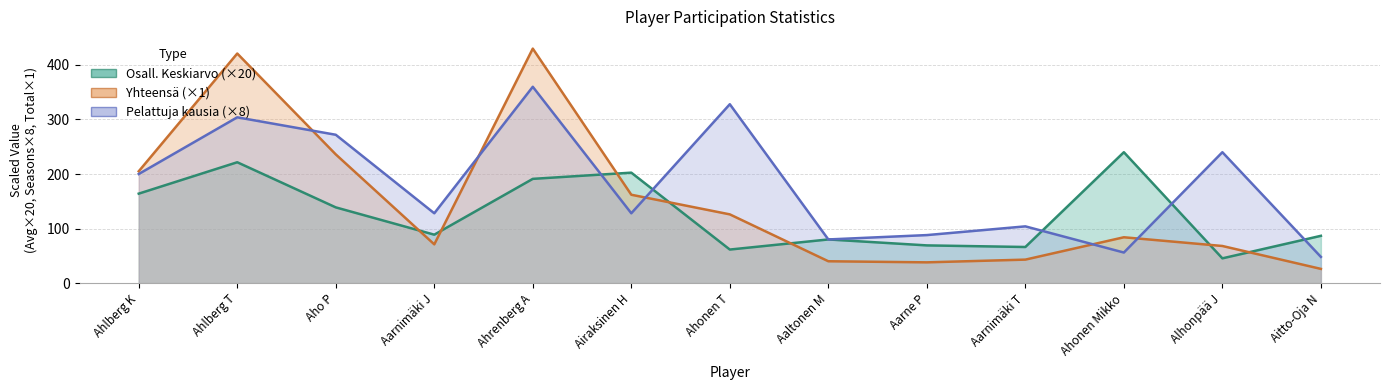

True or false: Osall. Keskiarvo has a value of 164.0 at Ahlberg K.

True